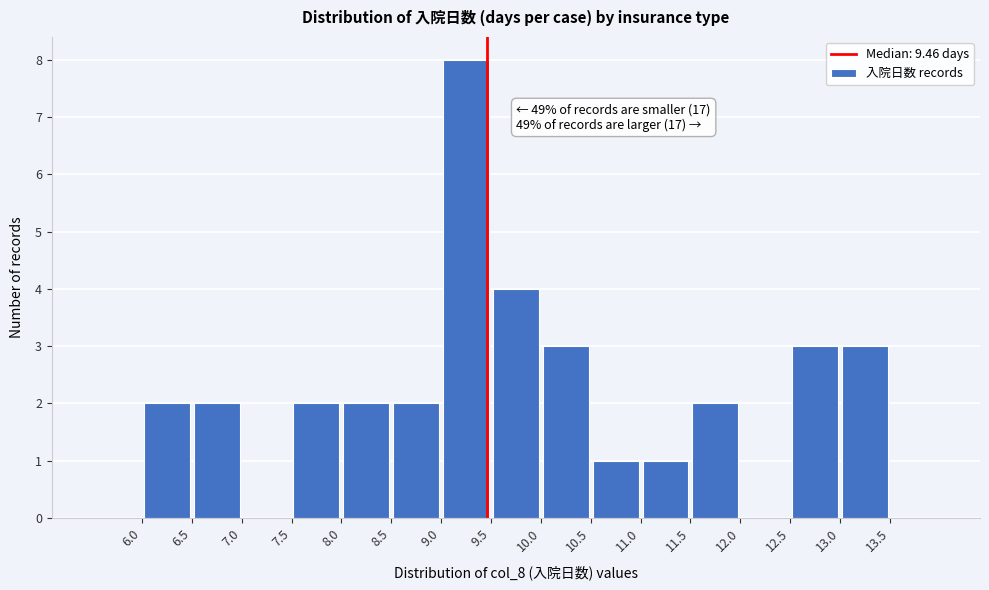

Which range on the x-axis has the tallest bar?

9.0 to 9.5